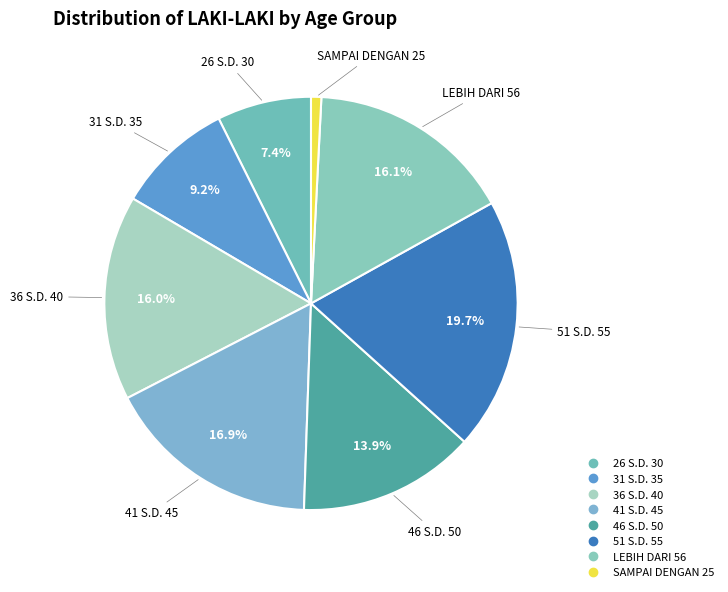

Is it true that 46 S.D. 50 is 14% of the pie?

True